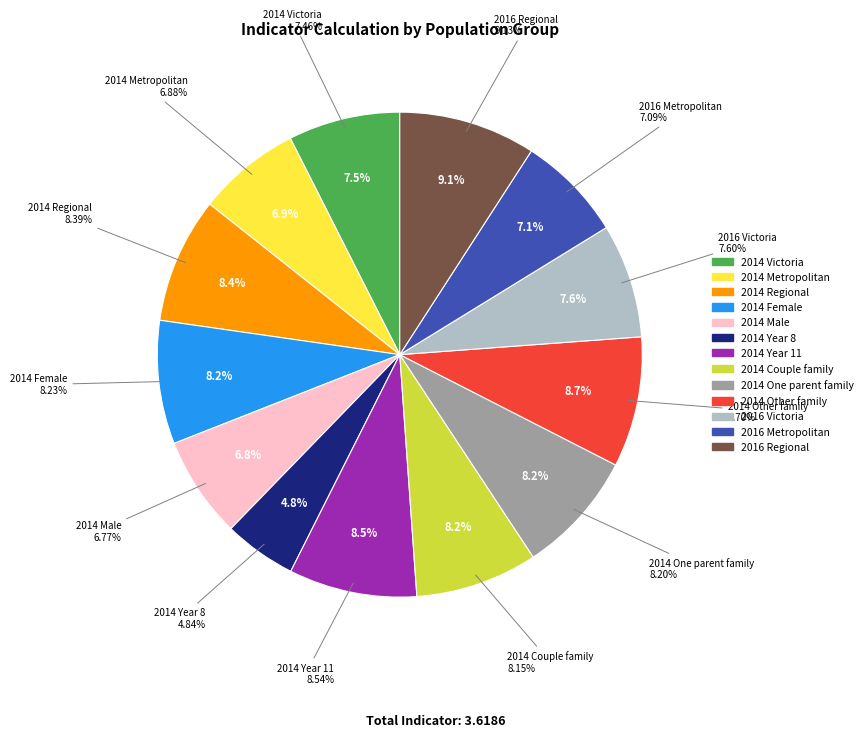

Count the number of slices in the pie.

13